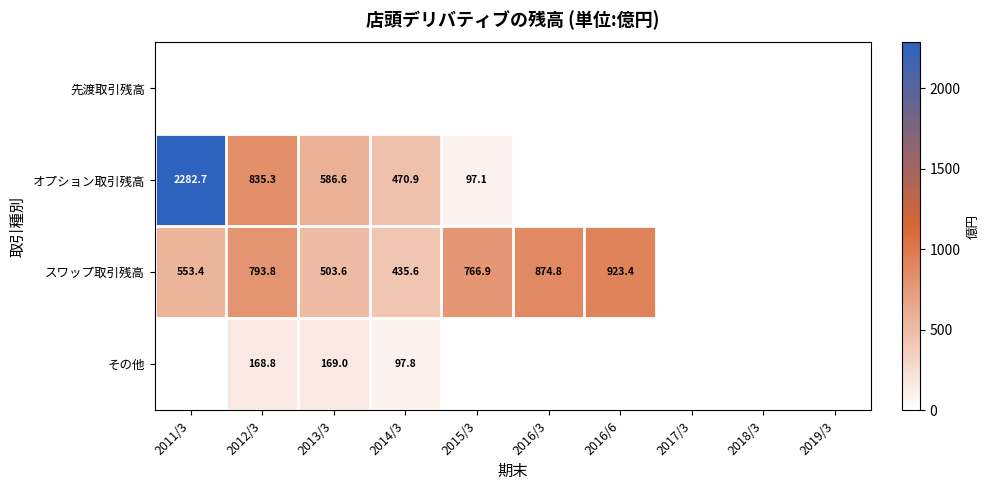

What is the greatest value displayed?

2282.7